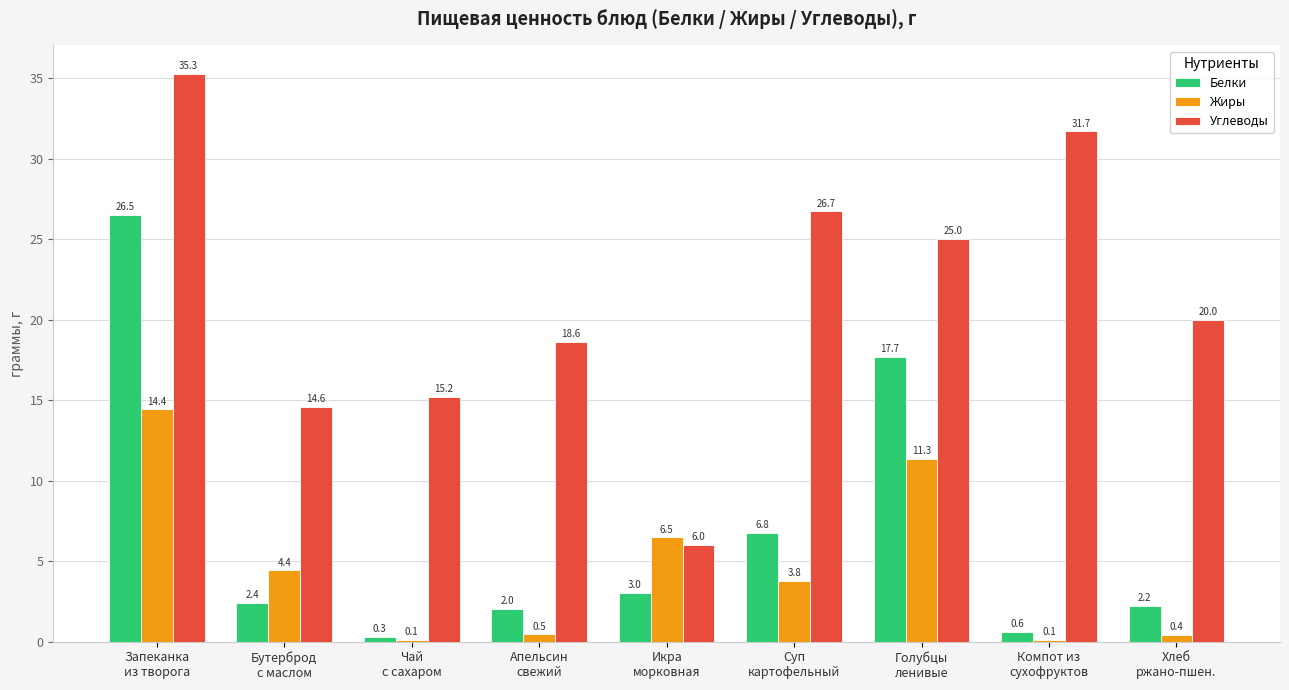

Is it true that Белки equals 0.6 at Компот из
сухофруктов?

True